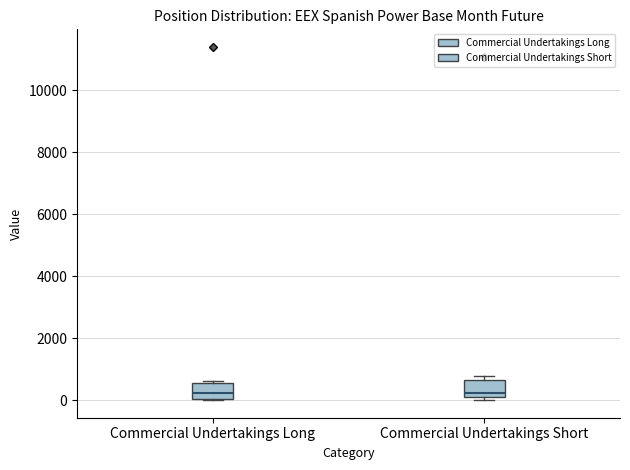

Reading left to right, transcribe this box plot: for each box, give where its median line is, the range the box spans, and where its two whiskers end, as read against the y-axis. The values are not printed on the chart, so give them approximately, as read against the axis.

Commercial Undertakings Long: median 200, box 0 to 600, whiskers 0 to 600
Commercial Undertakings Short: median 200 (just above the box's lower edge), box 200 to 600, whiskers 0 to 800